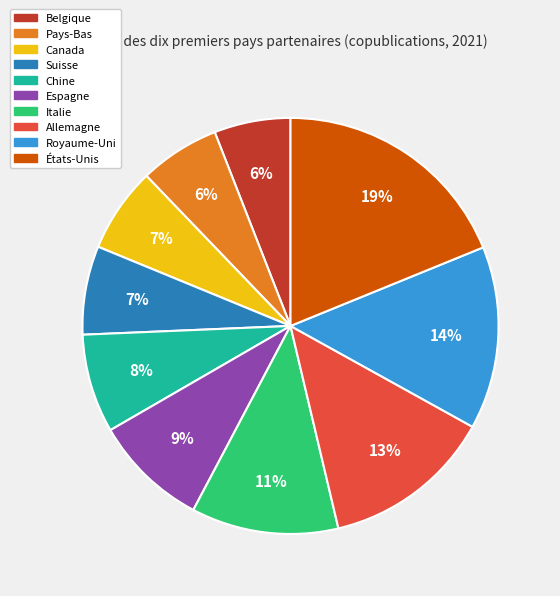

To the nearest percent, what is the average slice percentage?

10%